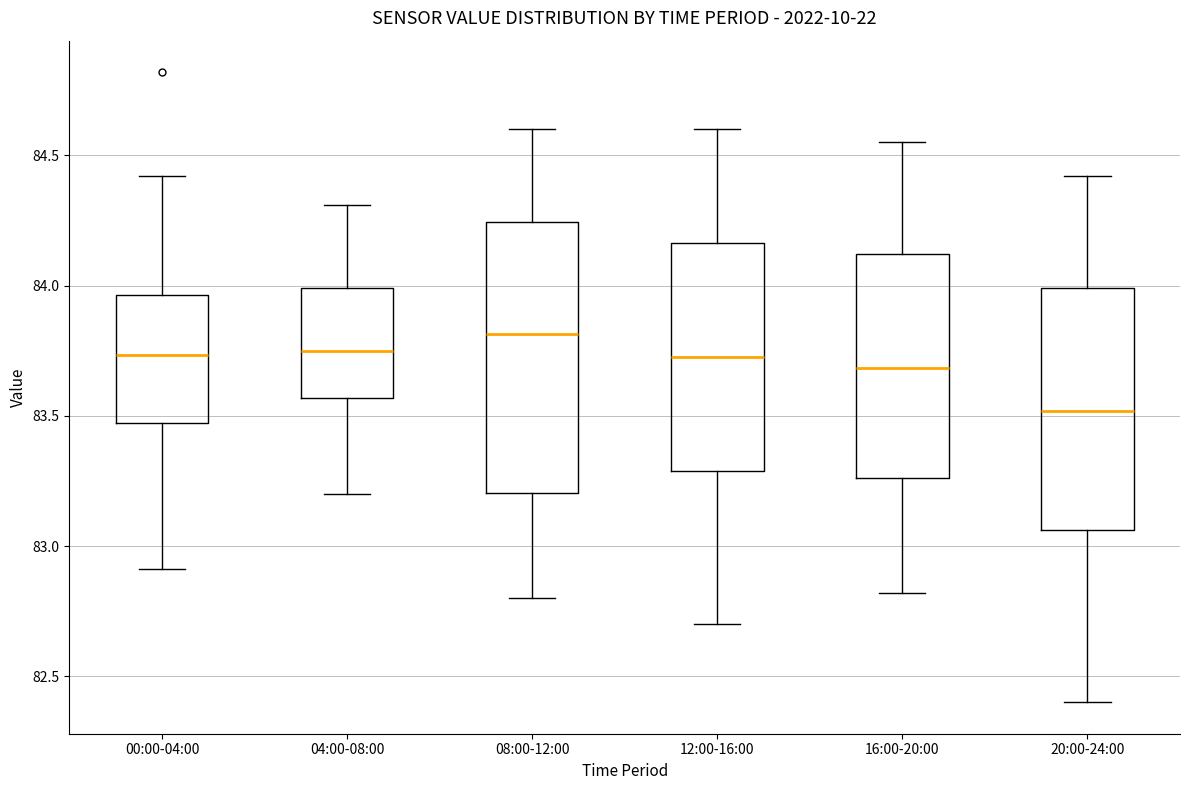

Where does the upper whisker of the box for 08:00-12:00 end on the y-axis? The values are not printed on the chart, so give them approximately, as read against the axis.

84.60